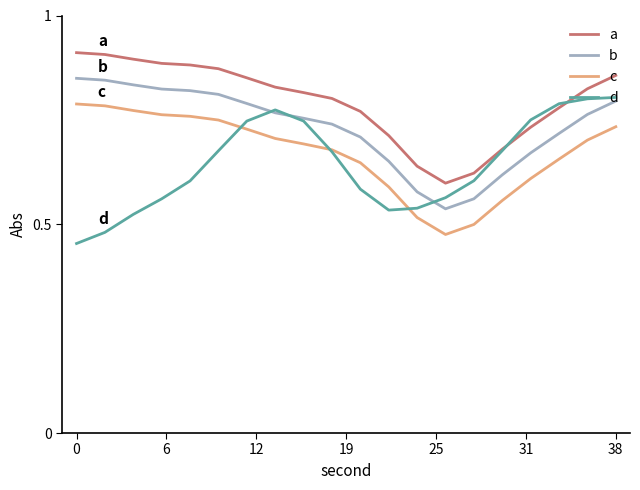

True or false: b and a cross at least once.

False